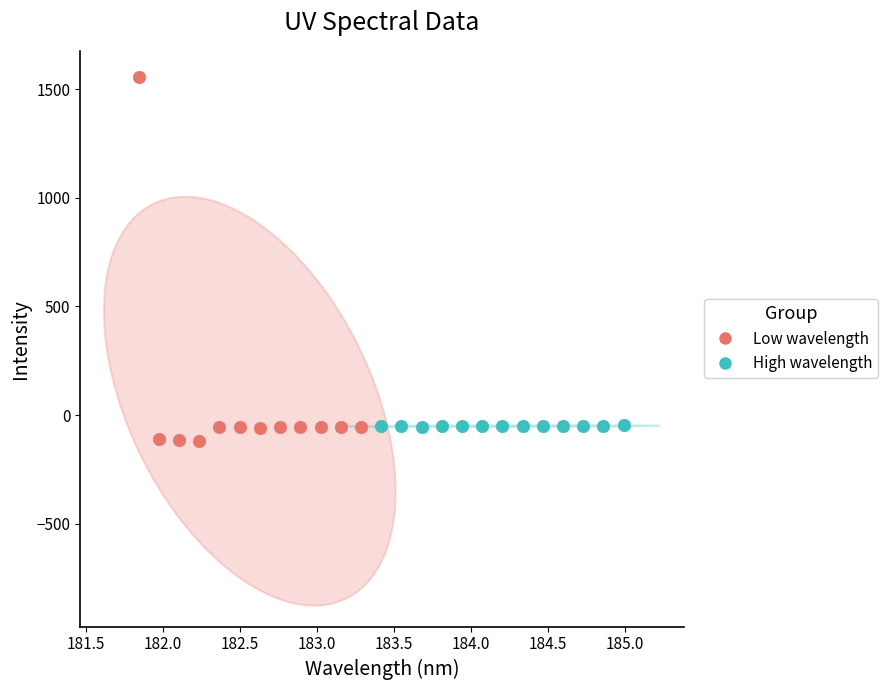

Which series reaches the maximum Y coordinate?

Low wavelength